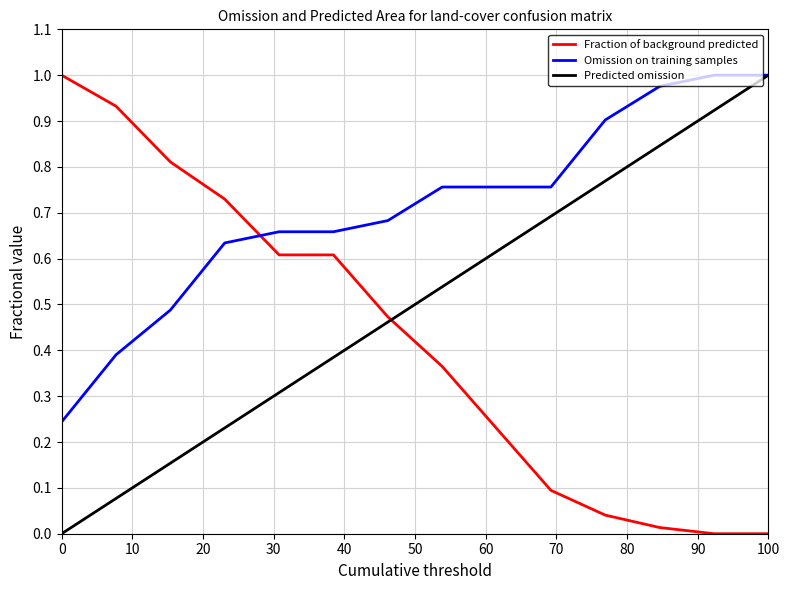

How many lines are shown in the chart?

3